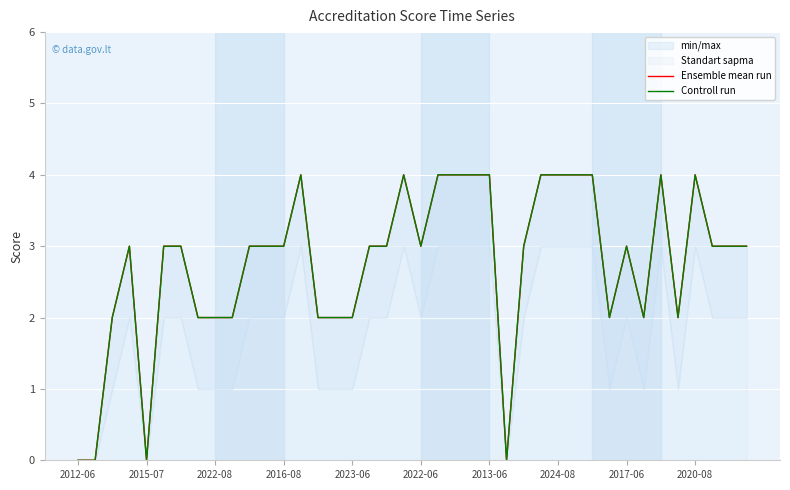

True or false: Ensemble mean run and Controll run cross at least once.

False